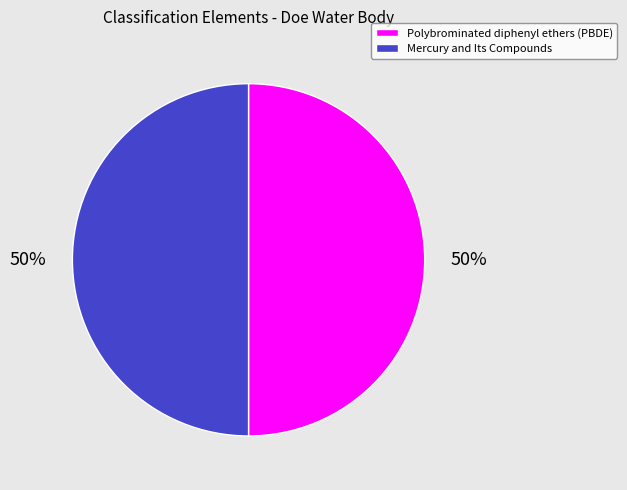

How many segments does this pie chart have?

2